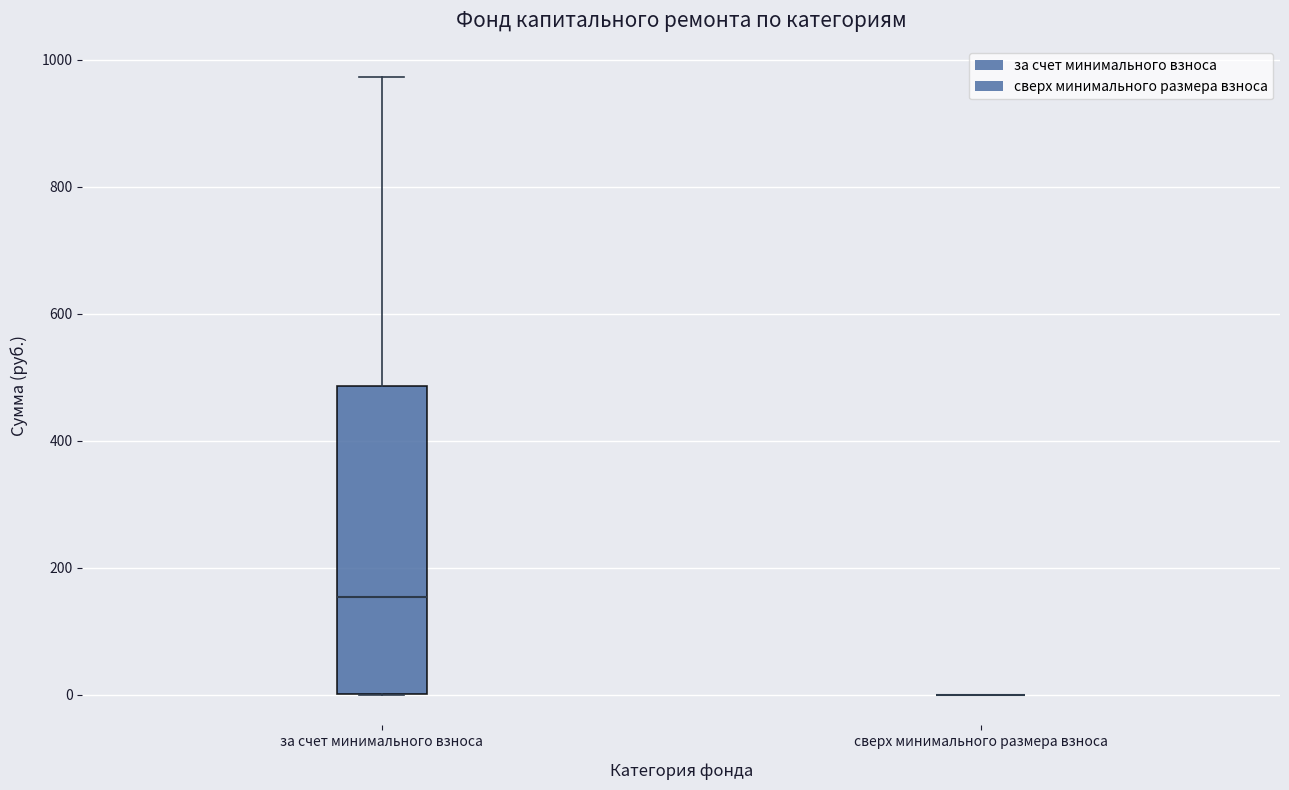

Reading left to right, read every box against the y-axis: the position of its median line, the range the box covers, and the ends of its whiskers. The values are not printed on the chart, so give them approximately, as read against the axis.

за счет минимального взноса: median 160, box 0 to 480, whiskers 0 to 980
сверх минимального размера взноса: box collapsed to a line at 0, whiskers 0 to 0